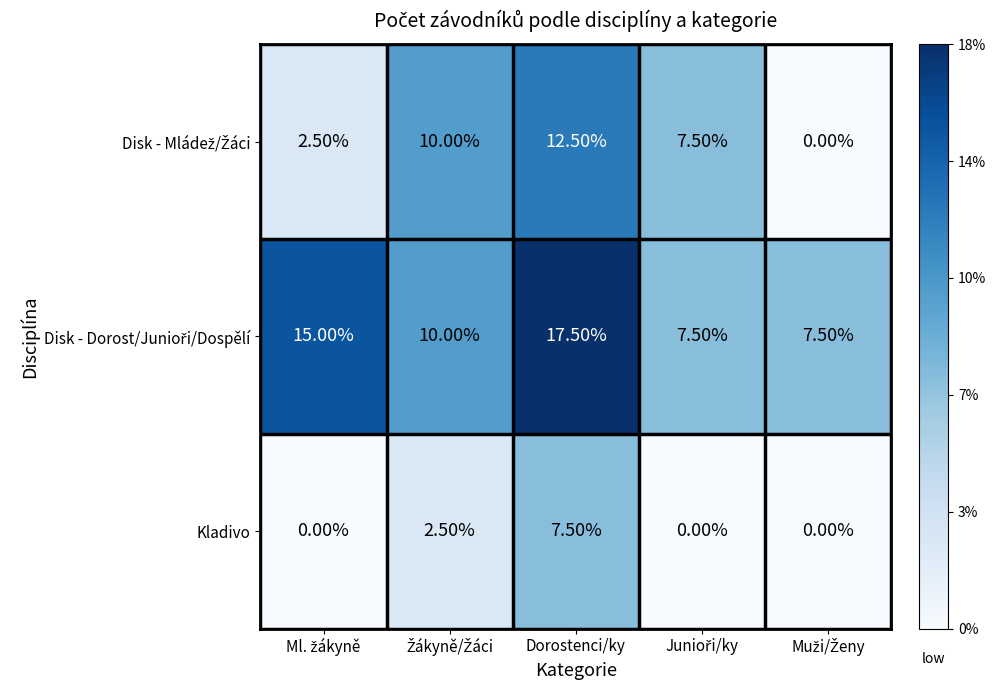

How many series are shown in this chart?

3